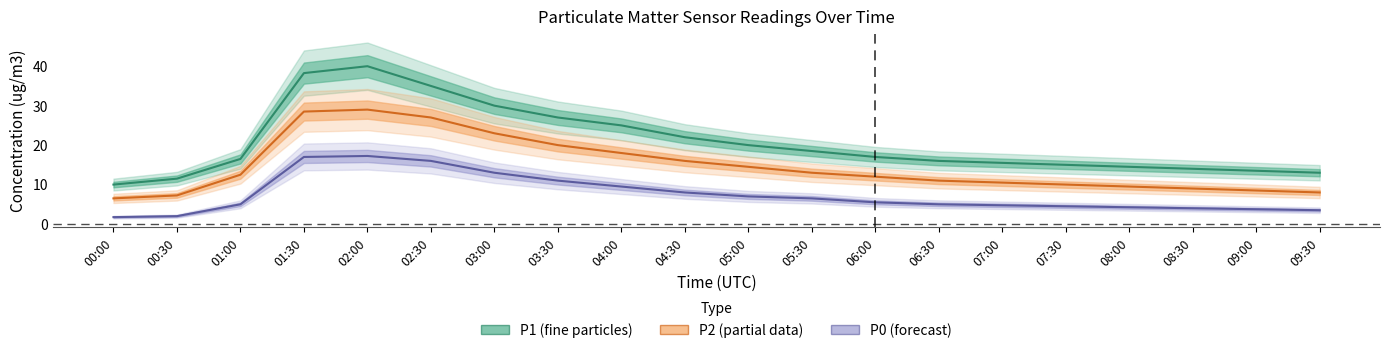

Reading left to right, transcribe all the data shown in this chart.

P1: 10.0	11.5	16.5	38.2	40.0	35.0	30.0	27.0	25.0	22.0	20.0	18.5	17.0	16.0	15.5	15.0	14.5	14.0	13.5	13.0
P2: 6.5	7.2	12.5	28.5	29.0	27.0	23.0	20.0	18.0	16.0	14.5	13.0	12.0	11.0	10.5	10.0	9.5	9.0	8.5	8.0
P0: 1.8	2.0	5.0	17.0	17.2	16.0	13.0	11.0	9.5	8.0	7.0	6.5	5.5	5.0	4.8	4.5	4.2	4.0	3.8	3.5